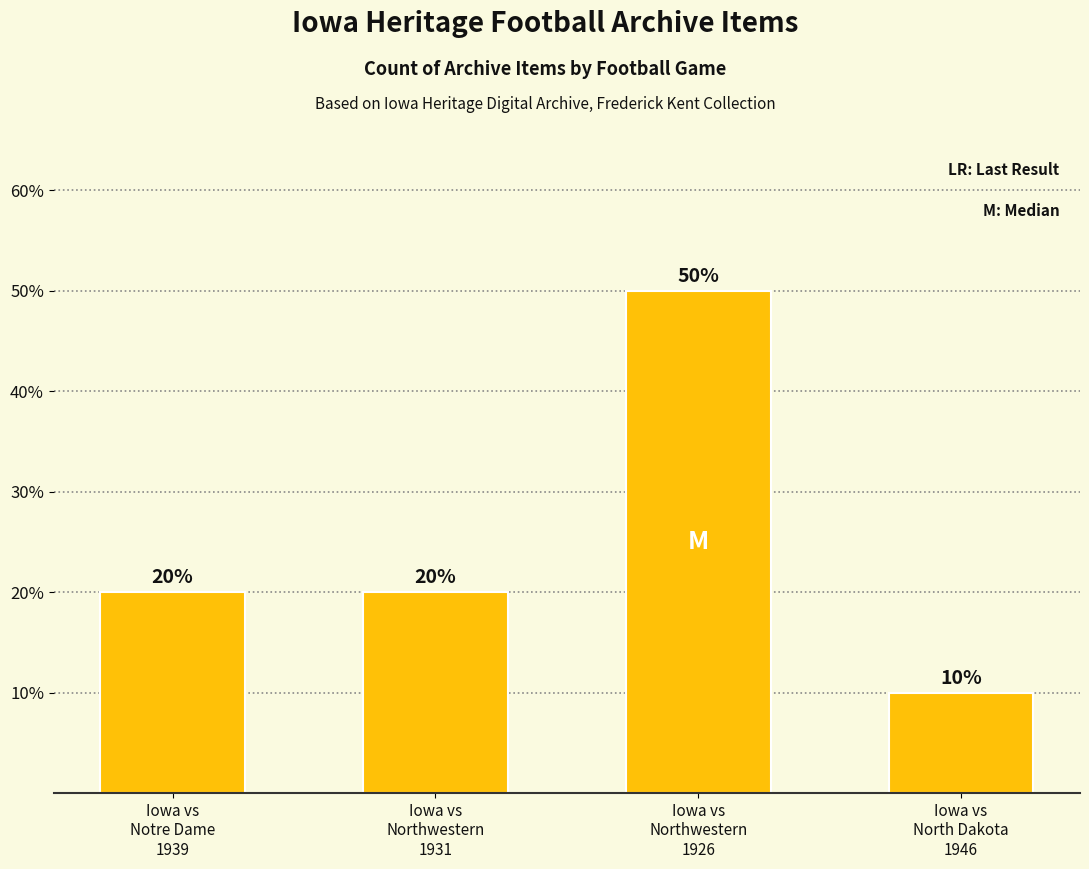

List the labels in order of value, smallest first.

Iowa vs
North Dakota
1946, Iowa vs
Notre Dame
1939, Iowa vs
Northwestern
1931, Iowa vs
Northwestern
1926